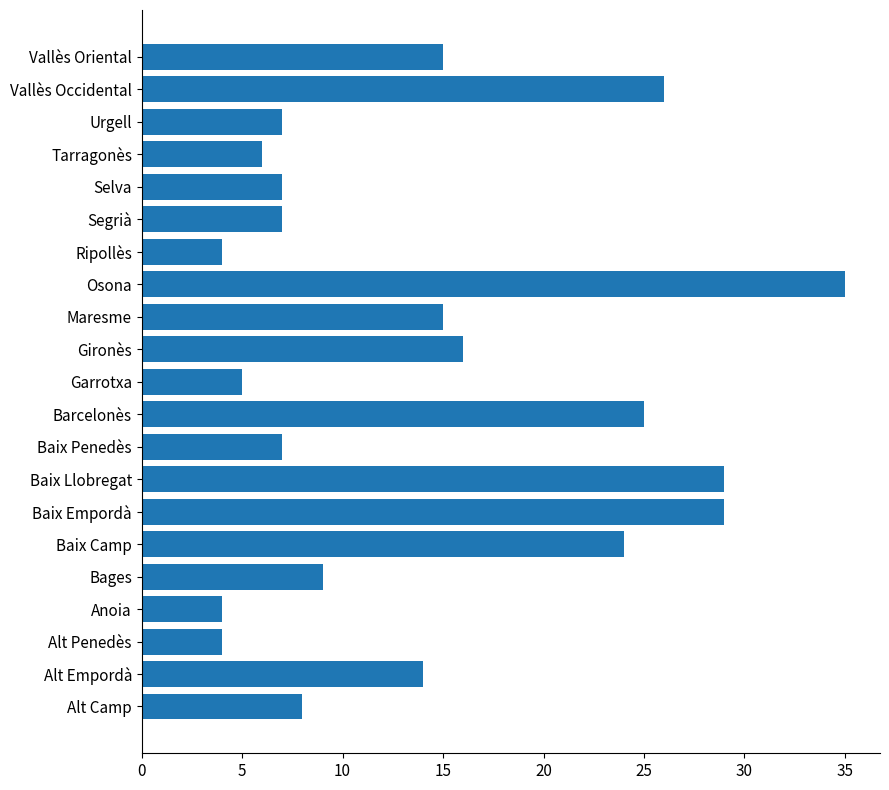

Reading bottom to top, list all the values displayed in this chart.

Alt Camp=8	Alt Empordà=14	Alt Penedès=4	Anoia=4	Bages=9	Baix Camp=24	Baix Empordà=29	Baix Llobregat=29	Baix Penedès=7	Barcelonès=25	Garrotxa=5	Gironès=16	Maresme=15	Osona=35	Ripollès=4	Segrià=7	Selva=7	Tarragonès=6	Urgell=7	Vallès Occidental=26	Vallès Oriental=15